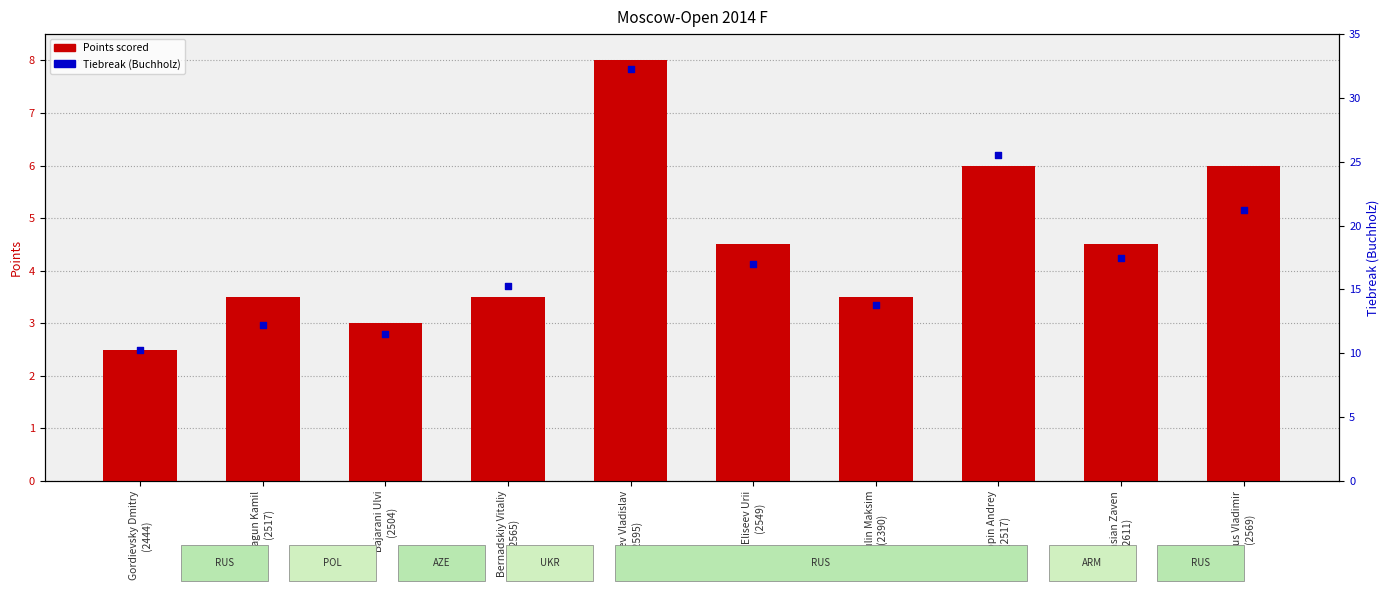

At which category is the sum across all series the highest?

Artemiev Vladislav
(2595)